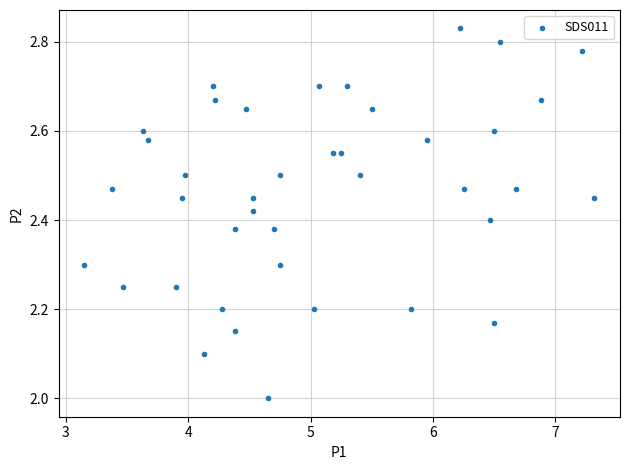

What is the range of Y values (max minus min)?

0.8